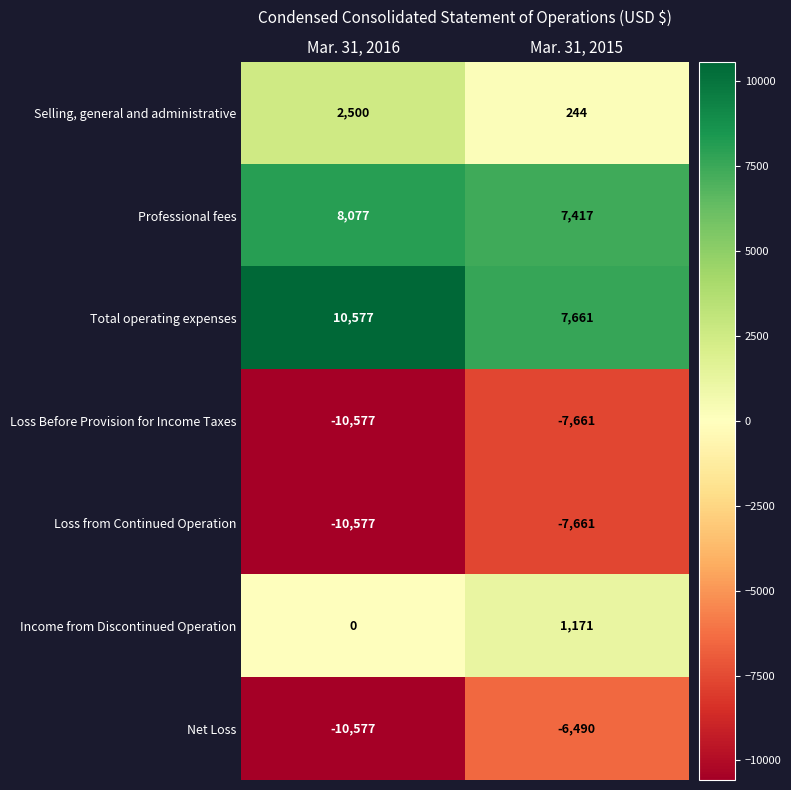

Reading left to right, transcribe all the data shown in this chart.

Selling, general and administrative: Mar. 31, 2016=2500	Mar. 31, 2015=244
Professional fees: Mar. 31, 2016=8077	Mar. 31, 2015=7417
Total operating expenses: Mar. 31, 2016=10577	Mar. 31, 2015=7661
Loss Before Provision for Income Taxes: Mar. 31, 2016=-10577	Mar. 31, 2015=-7661
Loss from Continued Operation: Mar. 31, 2016=-10577	Mar. 31, 2015=-7661
Income from Discontinued Operation: Mar. 31, 2016=0	Mar. 31, 2015=1171
Net Loss: Mar. 31, 2016=-10577	Mar. 31, 2015=-6490